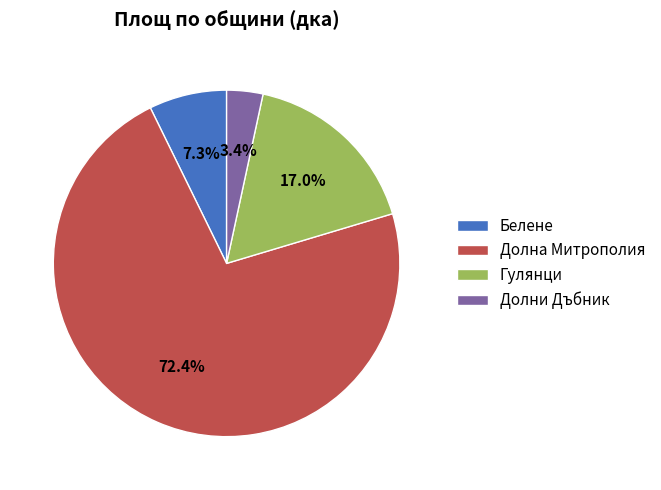

Count the number of slices in the pie.

4